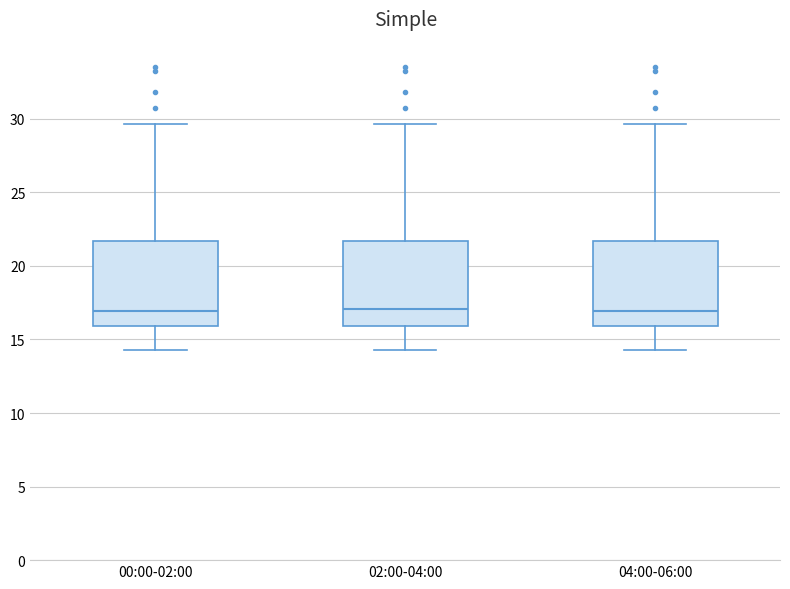

Reading left to right, read every box against the y-axis: the position of its median line, the range the box covers, and the ends of its whiskers. The values are not printed on the chart, so give them approximately, as read against the axis.

00:00-02:00: median 17.0, box 16.0 to 21.5, whiskers 14.5 to 29.5
02:00-04:00: median 17.0, box 16.0 to 21.5, whiskers 14.5 to 29.5
04:00-06:00: median 17.0, box 16.0 to 21.5, whiskers 14.5 to 29.5